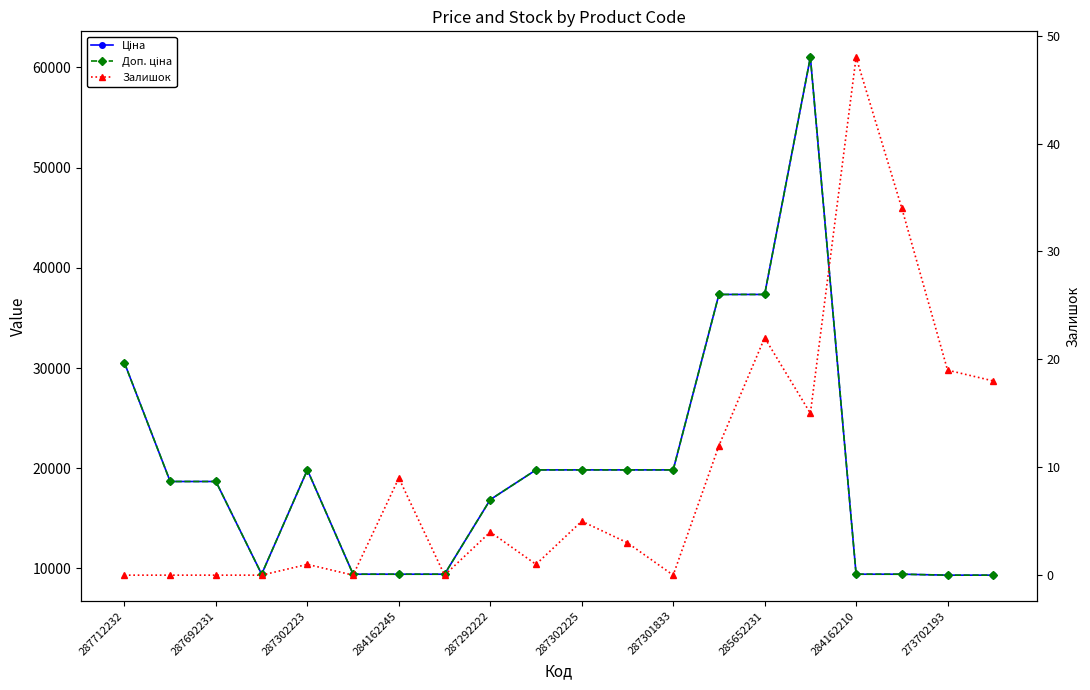

Which has a higher value, 284162245 or 11?

11